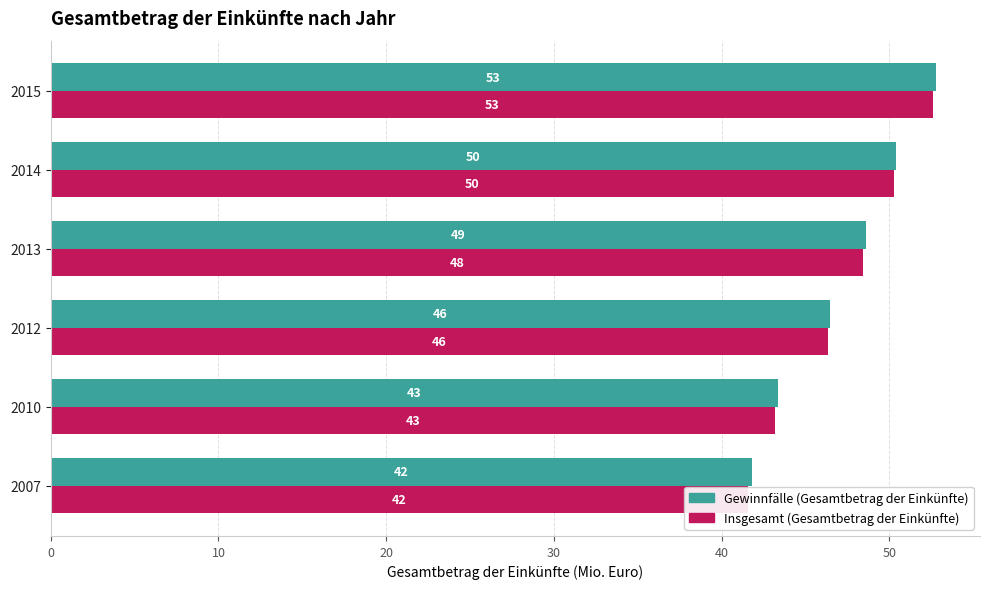

Count the number of categories in the chart.

6